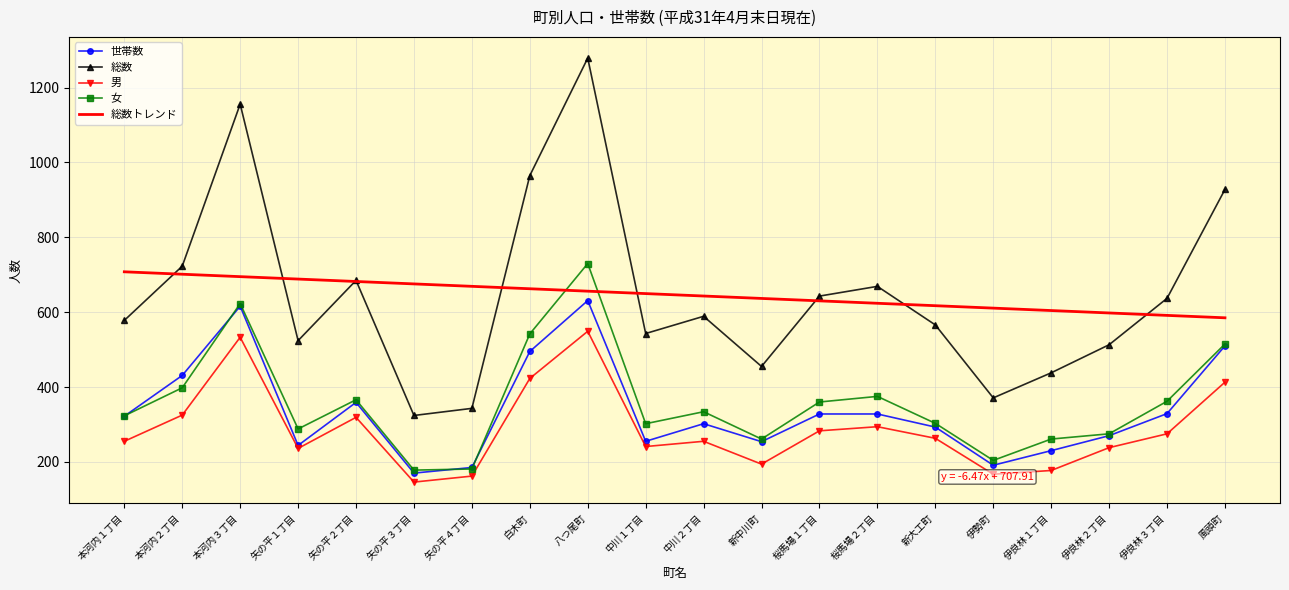

Is it true that 女 equals 204.0 at 伊勢町?

True